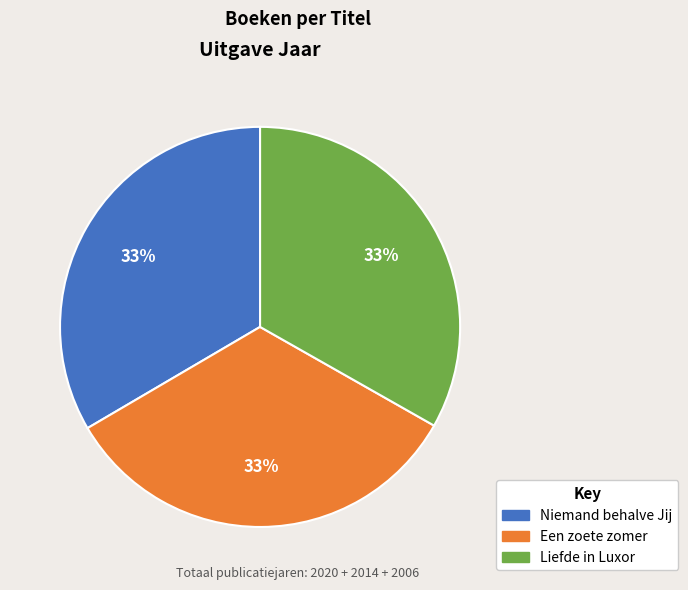

Approximately how many times larger is the value at Niemand behalve Jij compared to Liefde in Luxor?

1.0